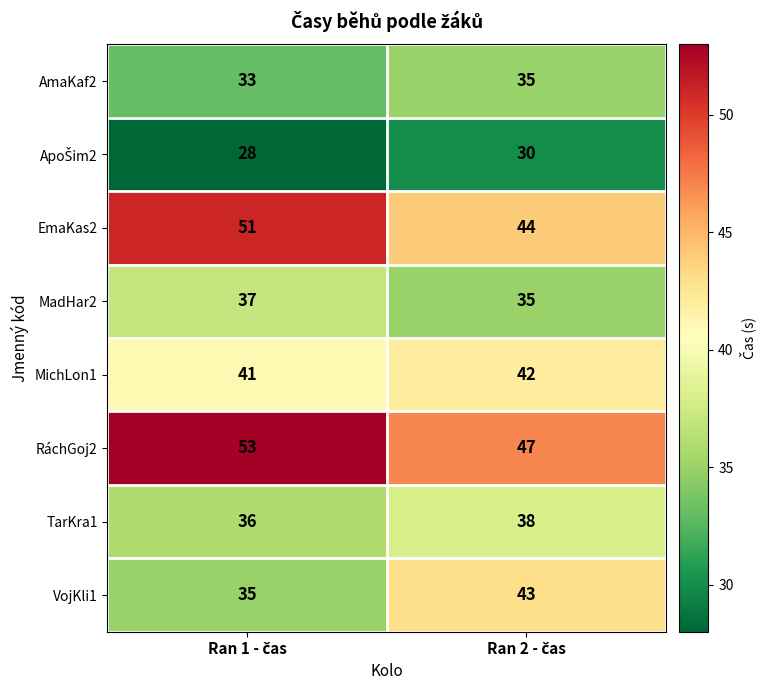

What is the minimum value shown in the chart?

28